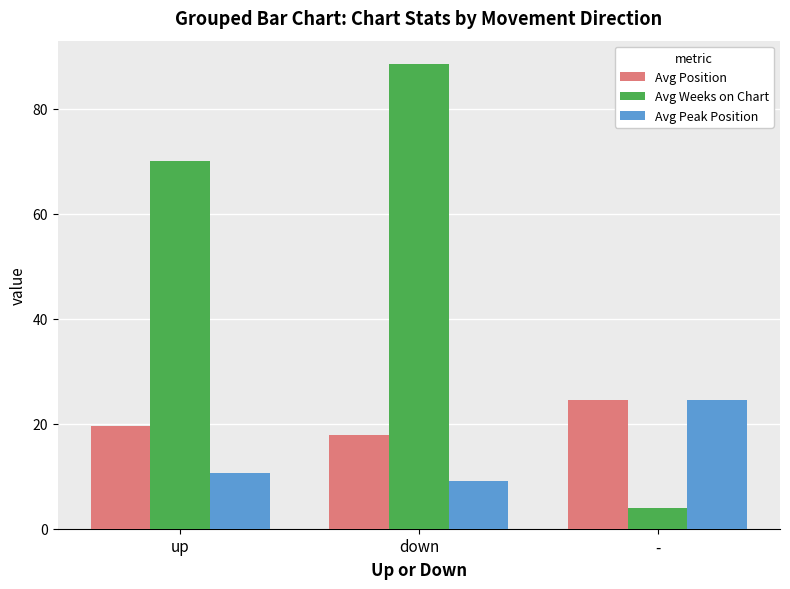

How many groups of bars are there?

3